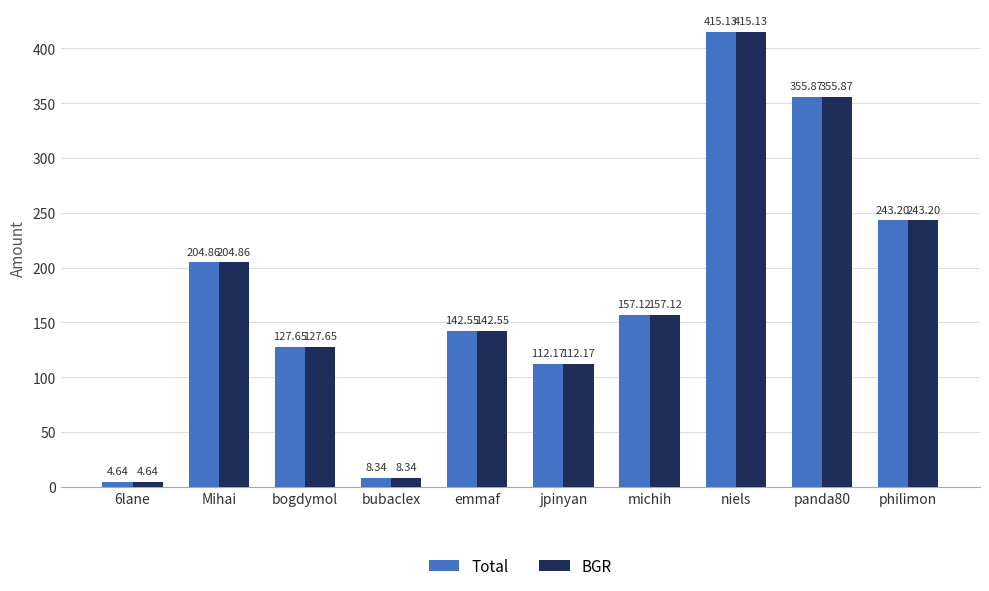

What is the difference between the second highest and second lowest values in the Total series?

347.5